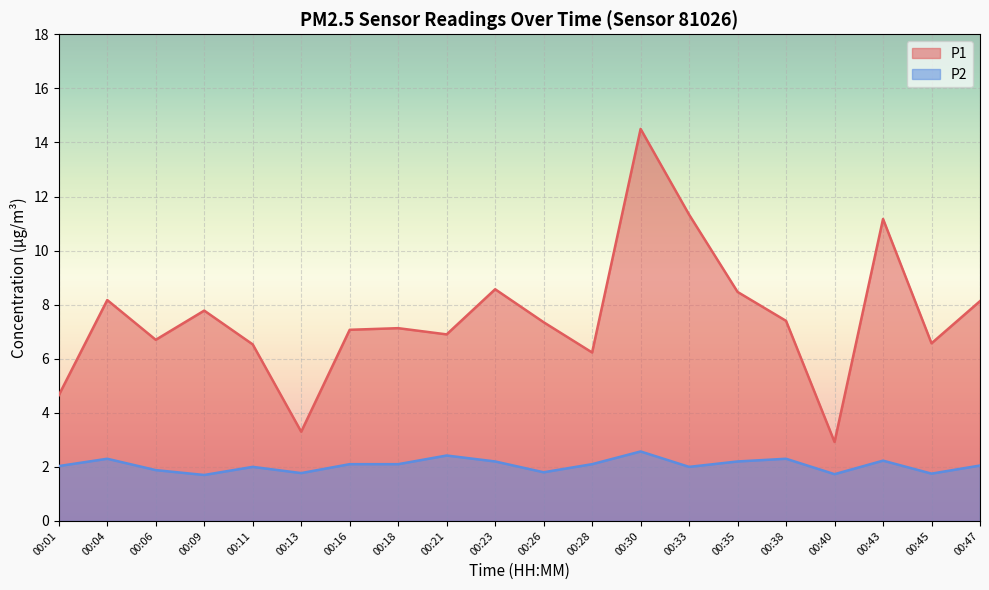

What is the total value across all series at 00:35?

10.7